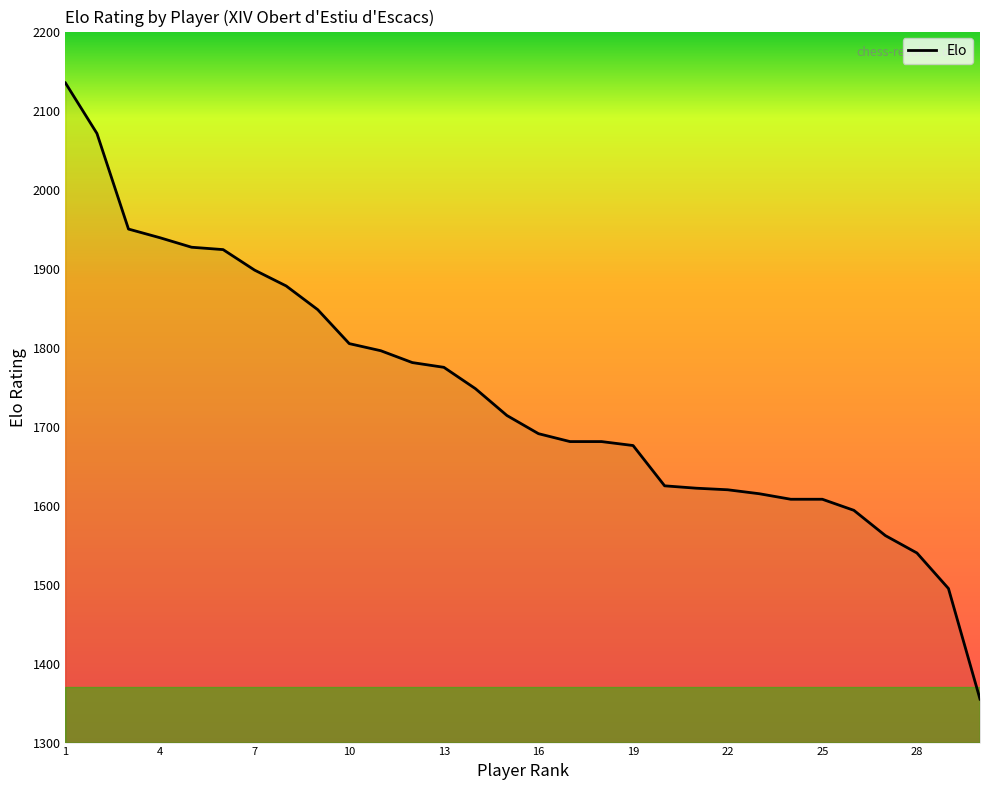

What is the maximum value shown in the chart?

2135